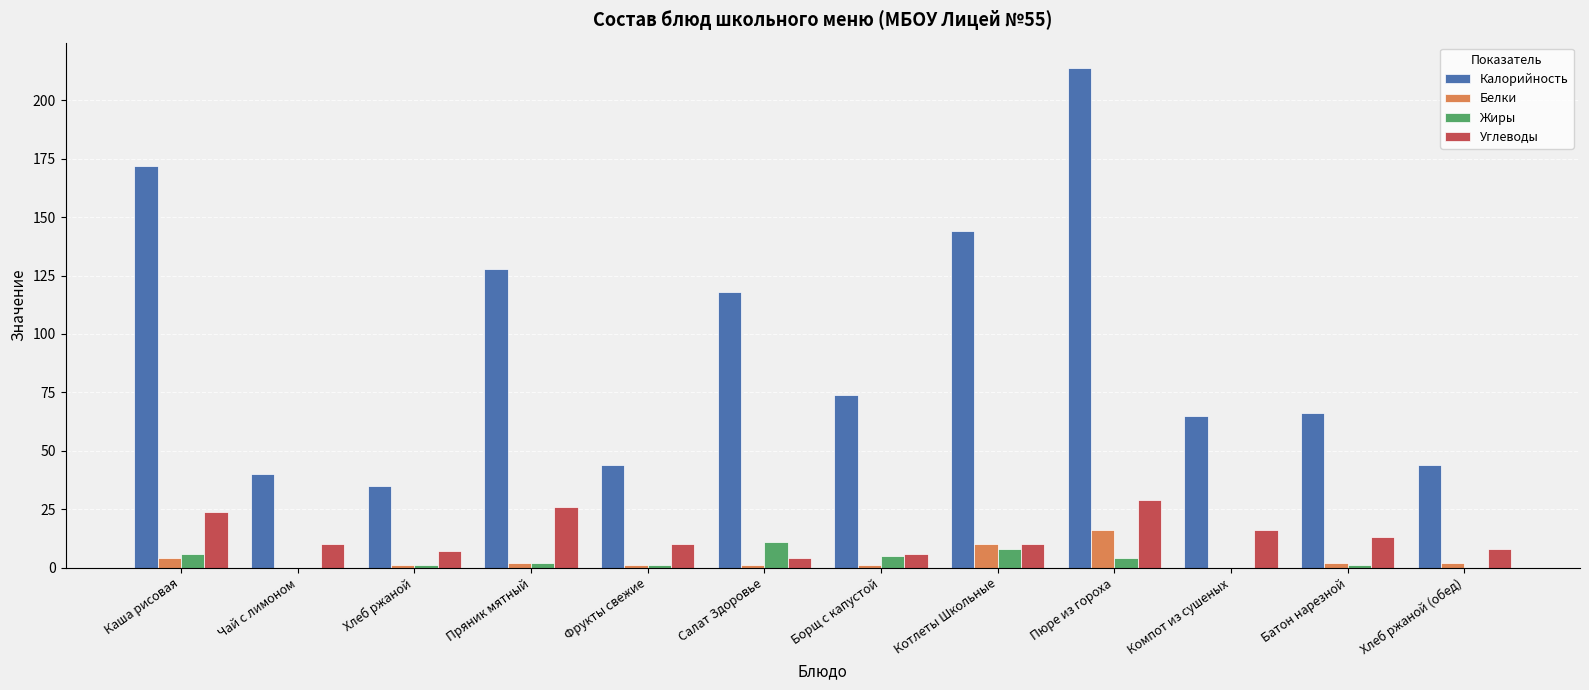

How many series are shown in this chart?

4